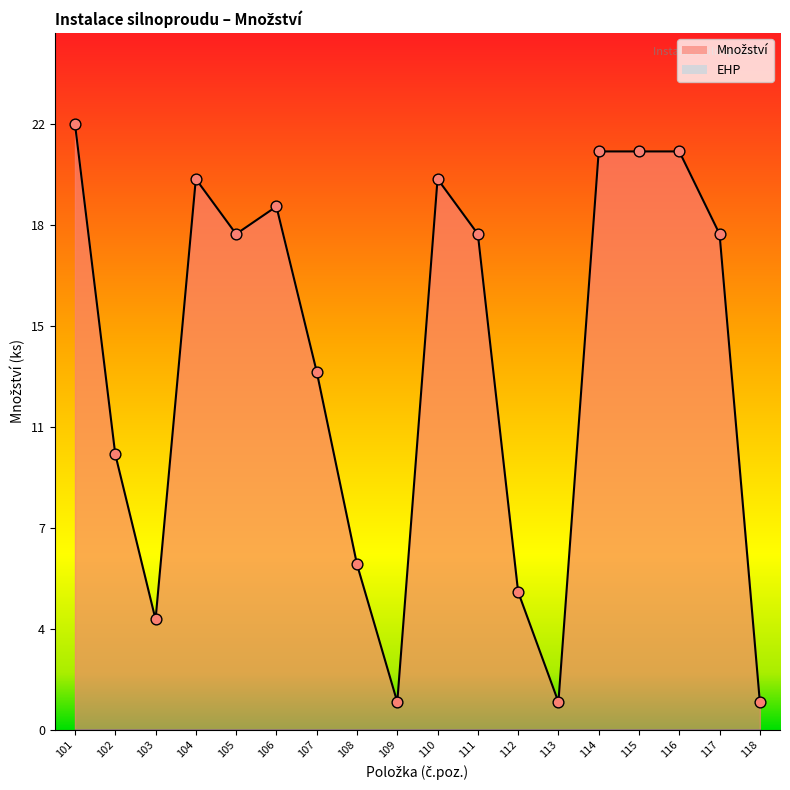

Between 105 and 107, which is larger?

105